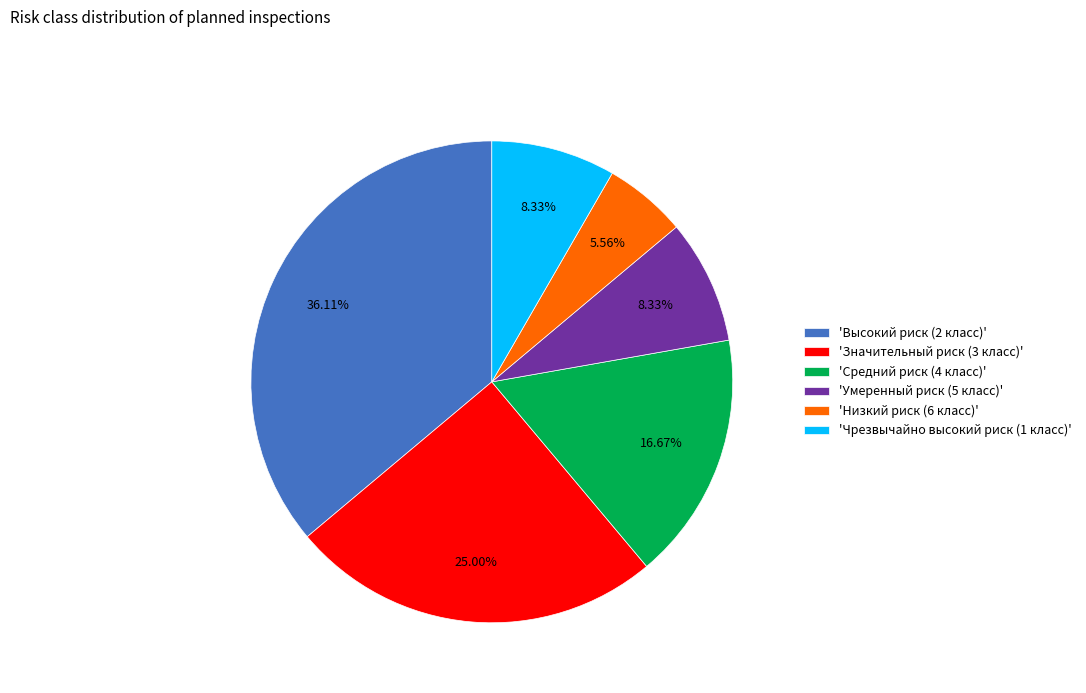

To the nearest percent, what is the average slice percentage?

17%